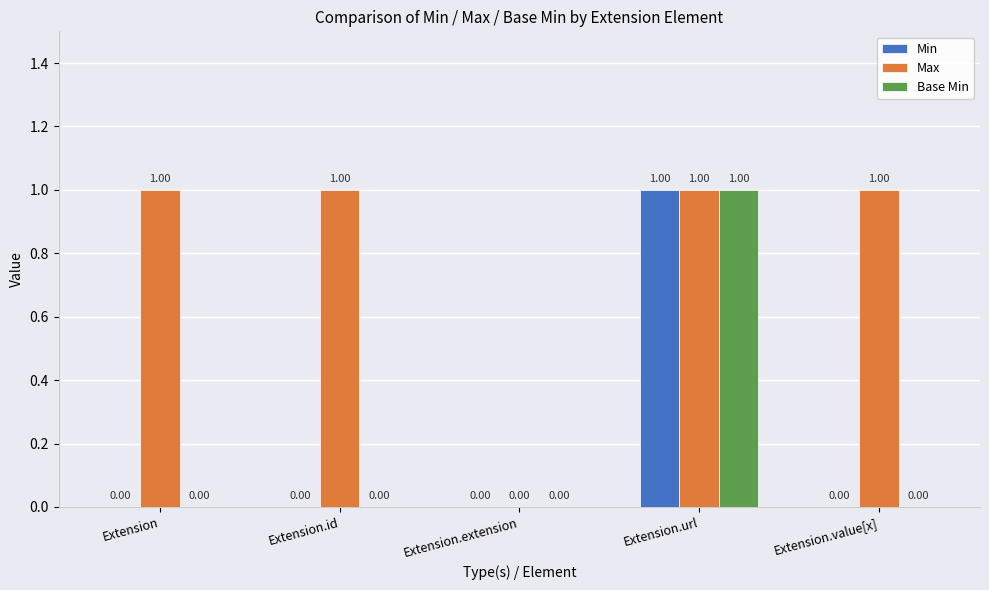

Reading left to right, what are all the values shown in this chart?

Min: Extension=0	Extension.id=0	Extension.extension=0	Extension.url=1	Extension.value[x]=0
Max: Extension=1	Extension.id=1	Extension.extension=0	Extension.url=1	Extension.value[x]=1
Base Min: Extension=0	Extension.id=0	Extension.extension=0	Extension.url=1	Extension.value[x]=0